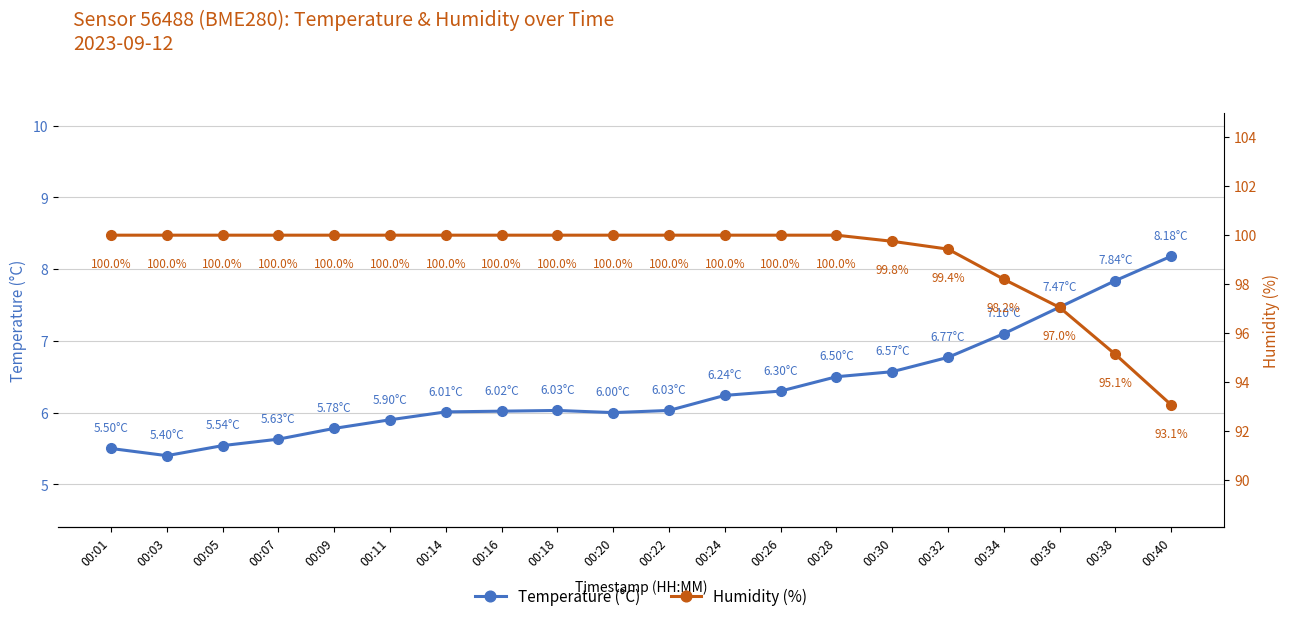

At which category does Temperature (°C) reach its first local peak?

00:18